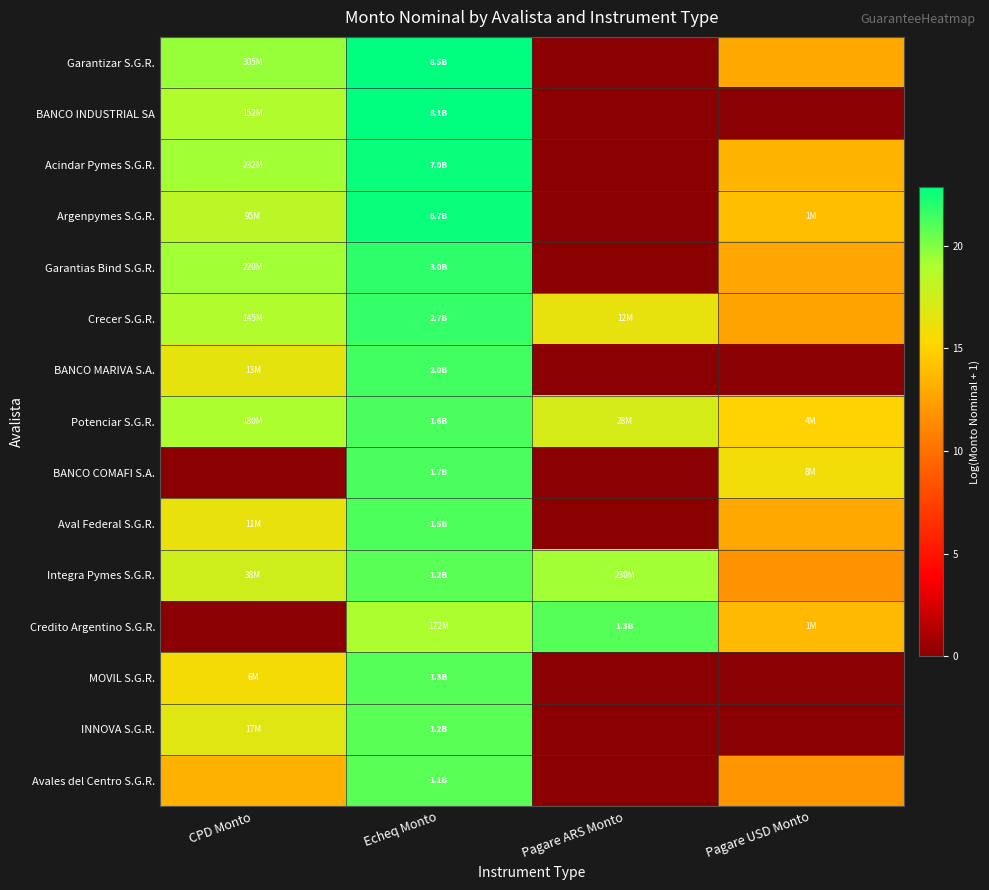

Reading left to right, transcribe all the data shown in this chart.

Garantizar S.G.R.: CPD Monto=19.5	Echeq Monto=22.9	Pagare ARS Monto=0.0	Pagare USD Monto=12.9
BANCO INDUSTRIAL SA: CPD Monto=18.8	Echeq Monto=22.8	Pagare ARS Monto=0.0	Pagare USD Monto=0.0
Acindar Pymes S.G.R.: CPD Monto=19.3	Echeq Monto=22.7	Pagare ARS Monto=0.0	Pagare USD Monto=13.5
Argenpymes S.G.R.: CPD Monto=18.4	Echeq Monto=22.6	Pagare ARS Monto=0.0	Pagare USD Monto=14.0
Garantias Bind S.G.R.: CPD Monto=19.2	Echeq Monto=21.8	Pagare ARS Monto=0.0	Pagare USD Monto=12.8
Crecer S.G.R.: CPD Monto=18.8	Echeq Monto=21.7	Pagare ARS Monto=16.3	Pagare USD Monto=12.6
BANCO MARIVA S.A.: CPD Monto=16.3	Echeq Monto=21.4	Pagare ARS Monto=0.0	Pagare USD Monto=0.0
Potenciar S.G.R.: CPD Monto=19.0	Echeq Monto=21.2	Pagare ARS Monto=17.2	Pagare USD Monto=15.1
BANCO COMAFI S.A.: CPD Monto=0.0	Echeq Monto=21.2	Pagare ARS Monto=0.0	Pagare USD Monto=15.9
Aval Federal S.G.R.: CPD Monto=16.2	Echeq Monto=21.1	Pagare ARS Monto=0.0	Pagare USD Monto=12.9
Integra Pymes S.G.R.: CPD Monto=17.4	Echeq Monto=20.9	Pagare ARS Monto=19.3	Pagare USD Monto=11.8
Credito Argentino S.G.R.: CPD Monto=0.0	Echeq Monto=19.0	Pagare ARS Monto=21.0	Pagare USD Monto=13.8
MOVIL S.G.R.: CPD Monto=15.6	Echeq Monto=21.0	Pagare ARS Monto=0.0	Pagare USD Monto=0.0
INNOVA S.G.R.: CPD Monto=16.7	Echeq Monto=20.9	Pagare ARS Monto=0.0	Pagare USD Monto=0.0
Avales del Centro S.G.R.: CPD Monto=13.4	Echeq Monto=20.8	Pagare ARS Monto=0.0	Pagare USD Monto=11.9